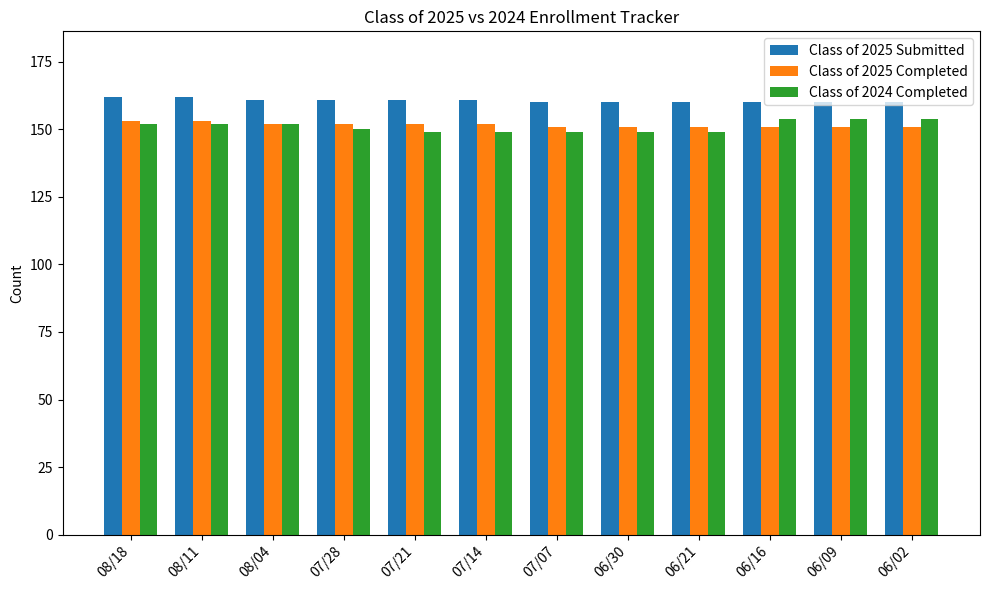

What is the total value across all series at 07/21?

462